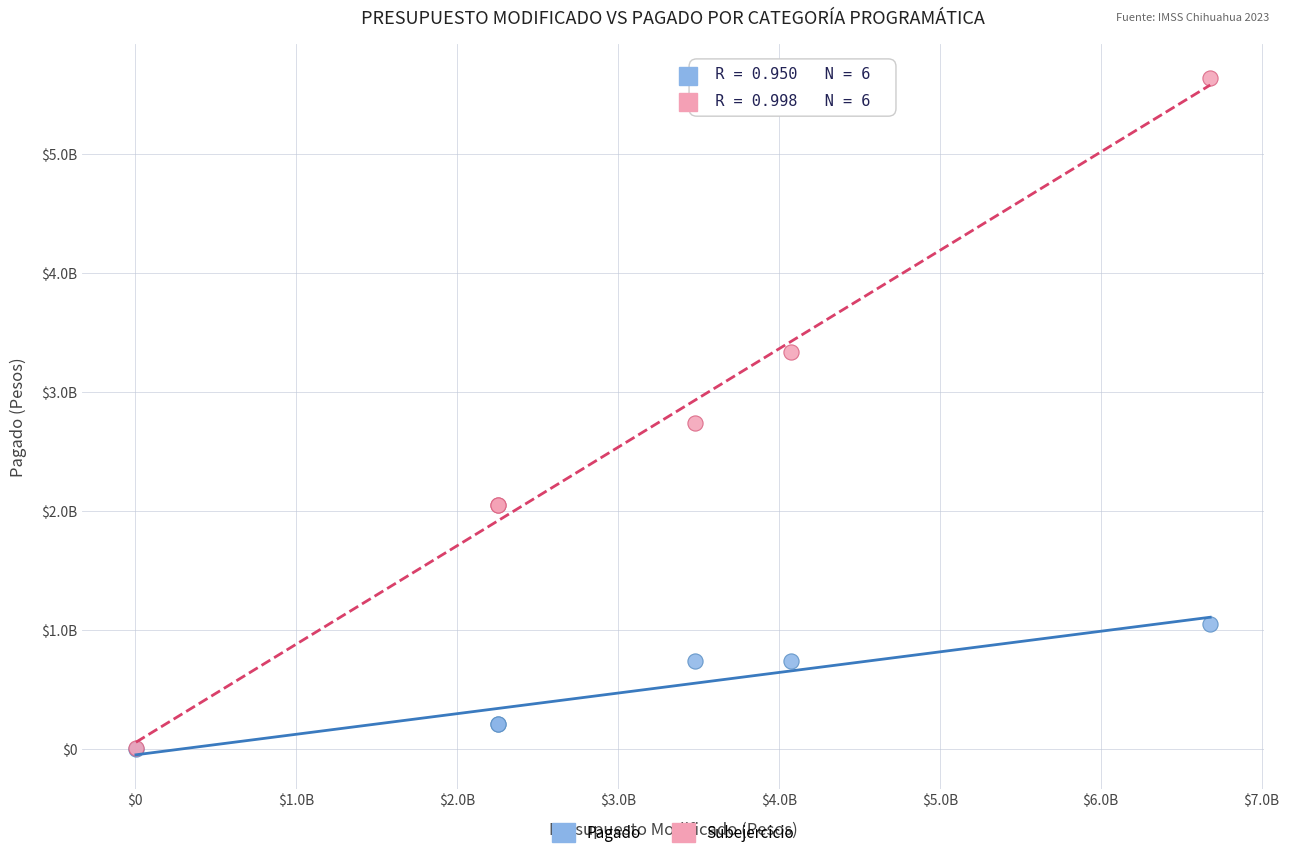

What are all the series names shown in the legend?

Pagado, Subejercicio